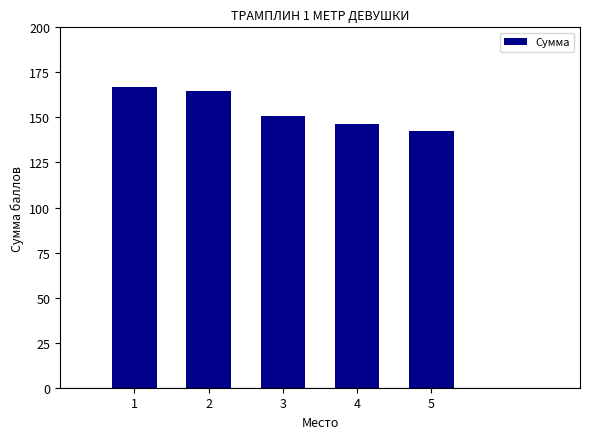

What is the minimum value shown in the chart?

142.6